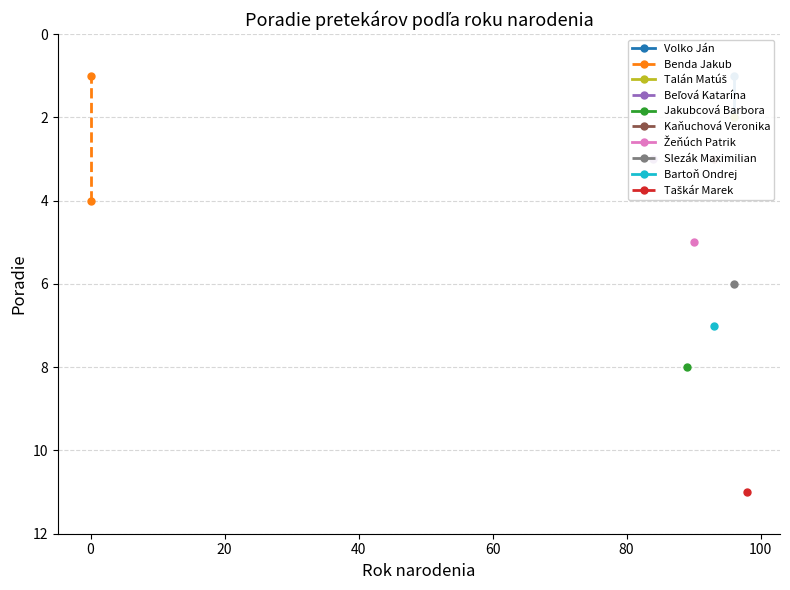

What is the minimum value for Volko Ján?

1